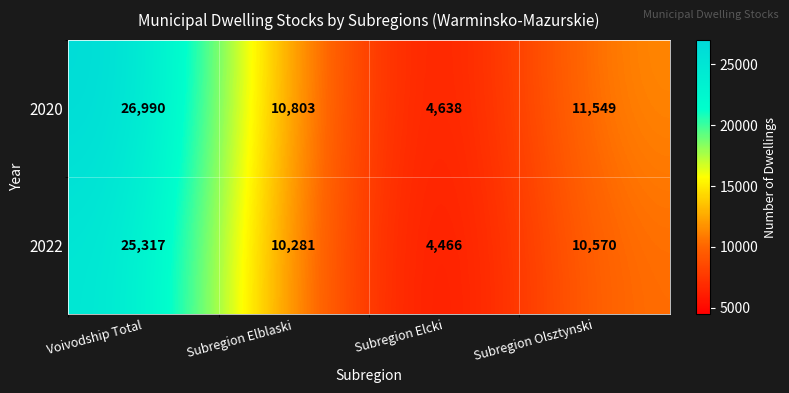

The value of 2020 at Voivodship Total is 26990. True or false?

True